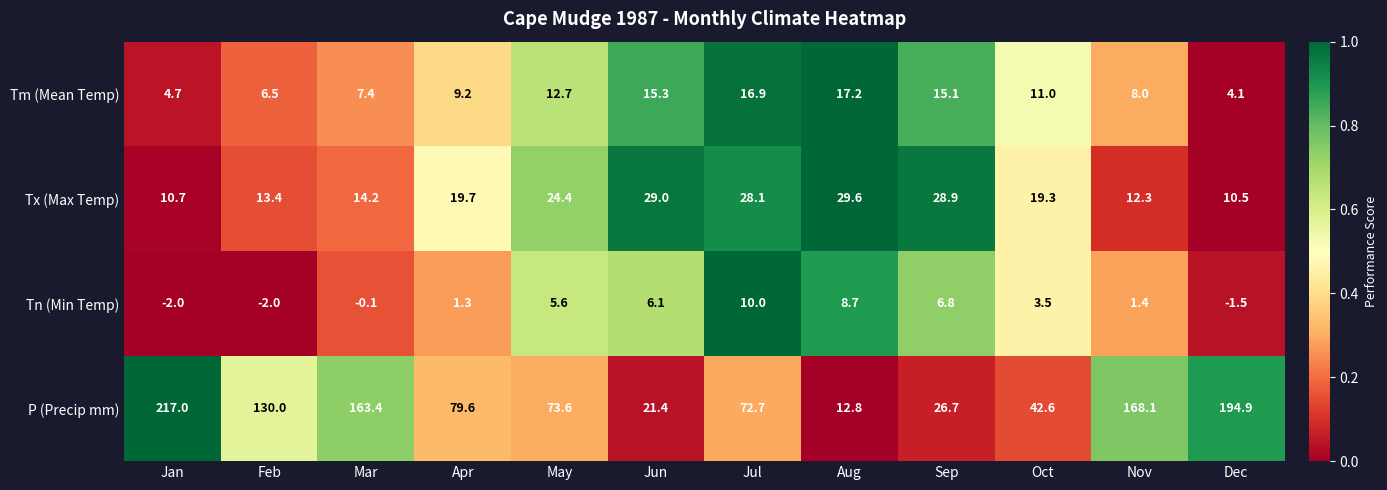

Is it true that Tm (Mean Temp) equals 8.9 at Aug?

False